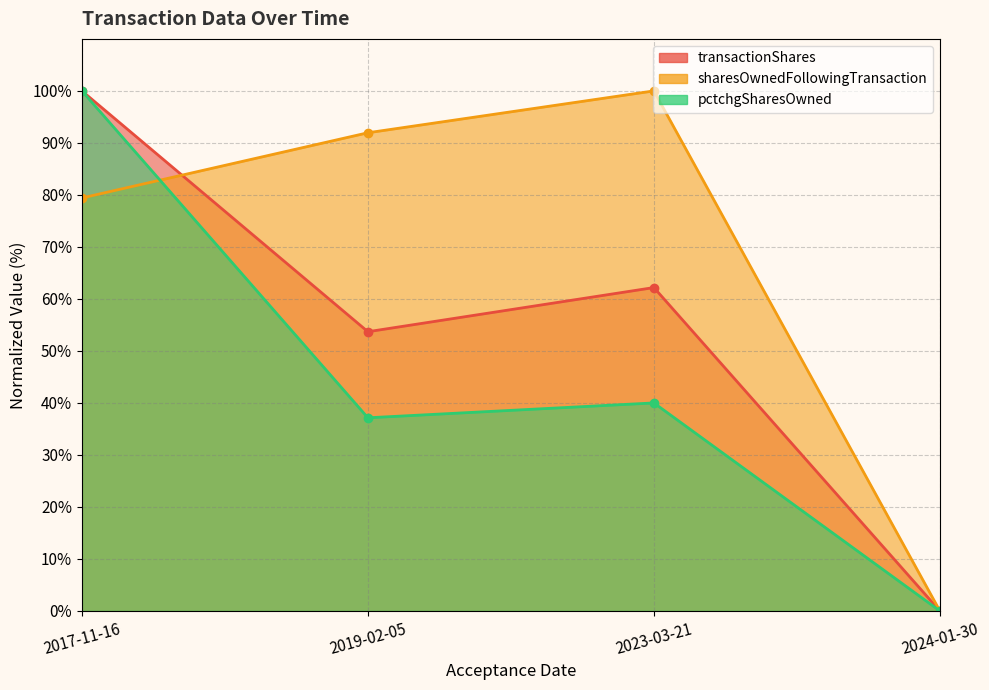

What is the sum of all transactionShares values?

177.1